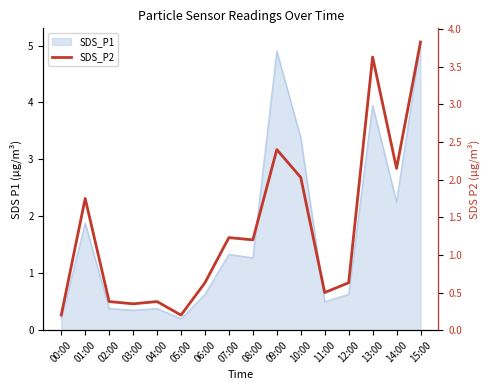

What is the smallest value displayed?

0.2